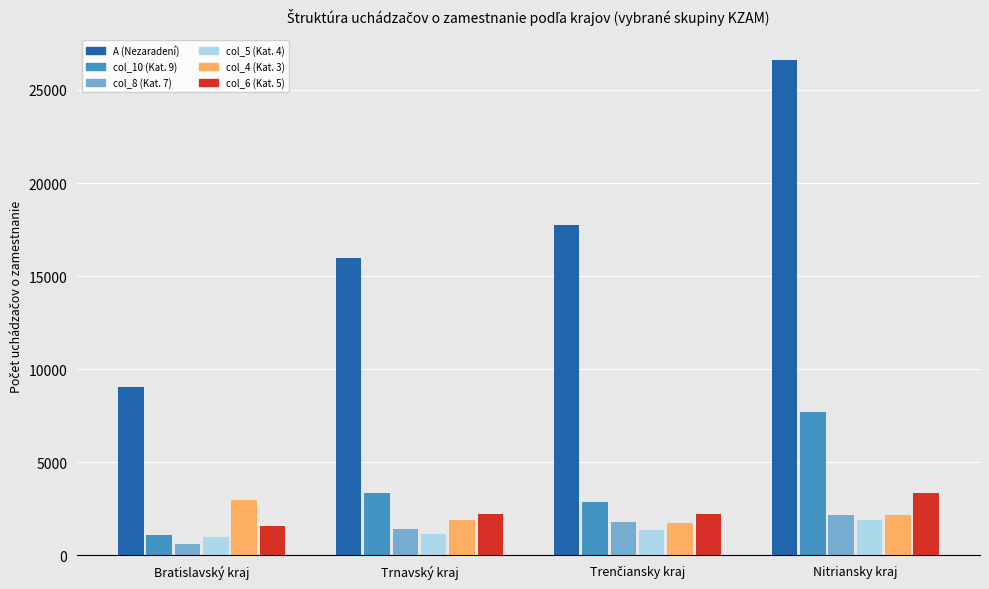

Which category has the lowest value in the col_6 (Kat. 5) series?

Bratislavský kraj